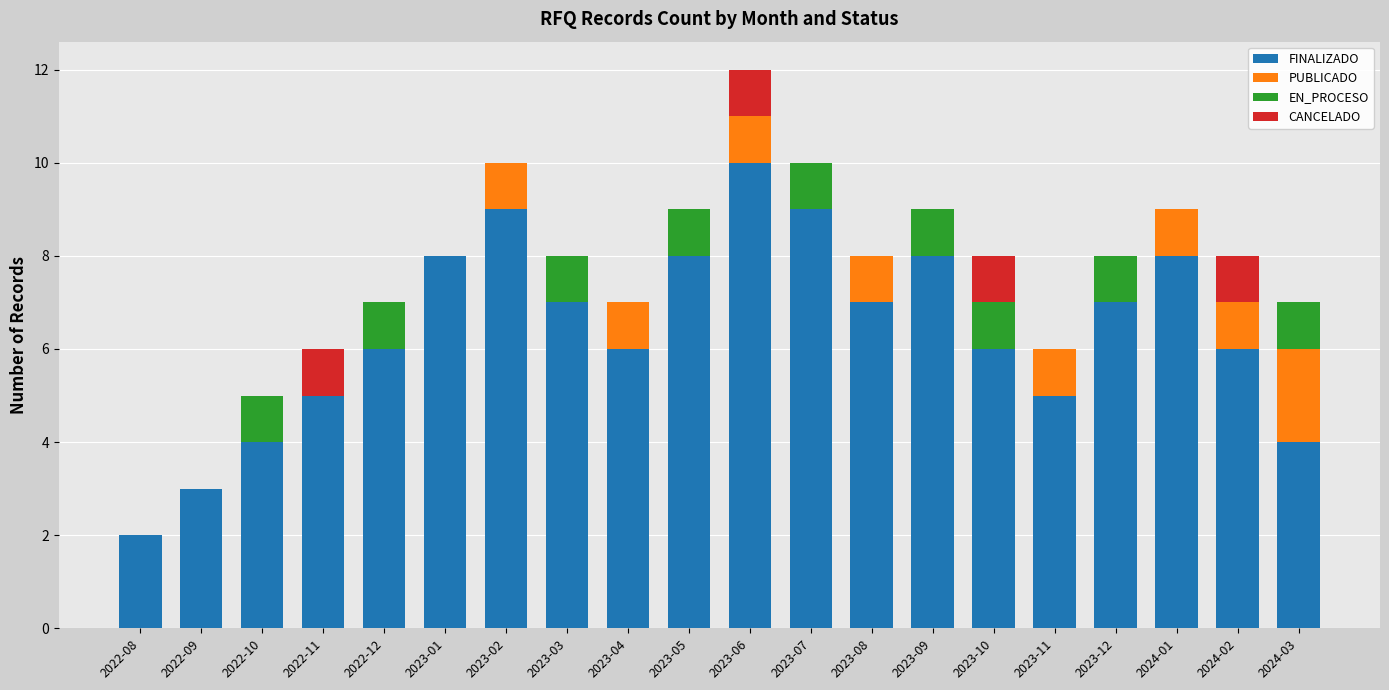

At which label does FINALIZADO reach its peak?

2023-06